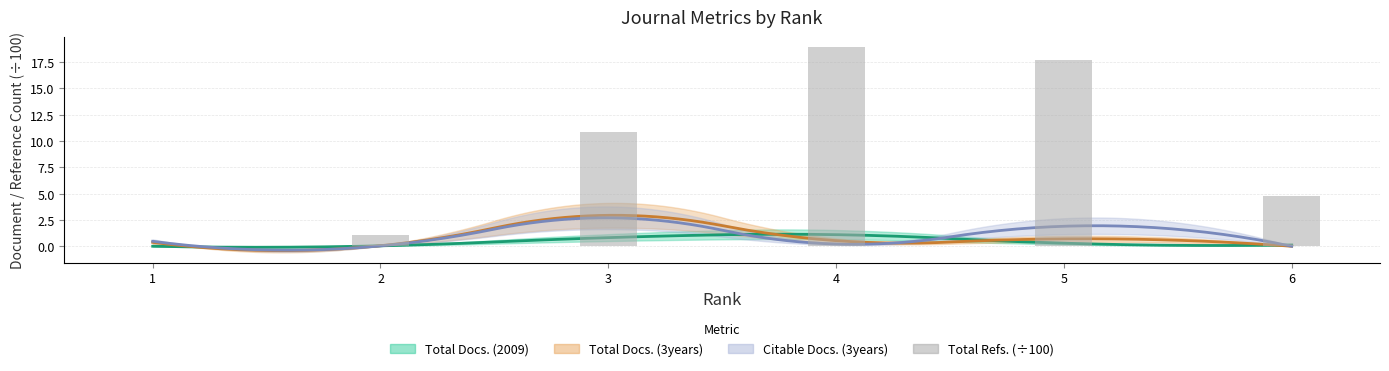

Which has a higher value, 5 or 2?

5